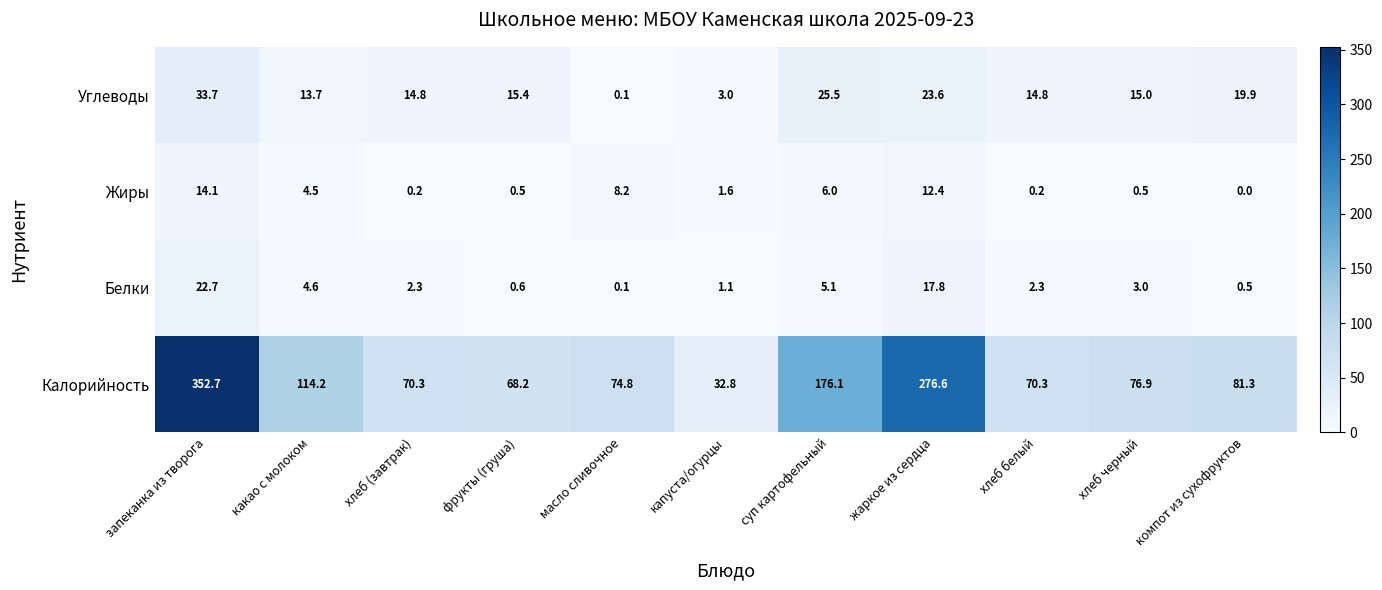

What is the average value of the Углеводы series?

16.3